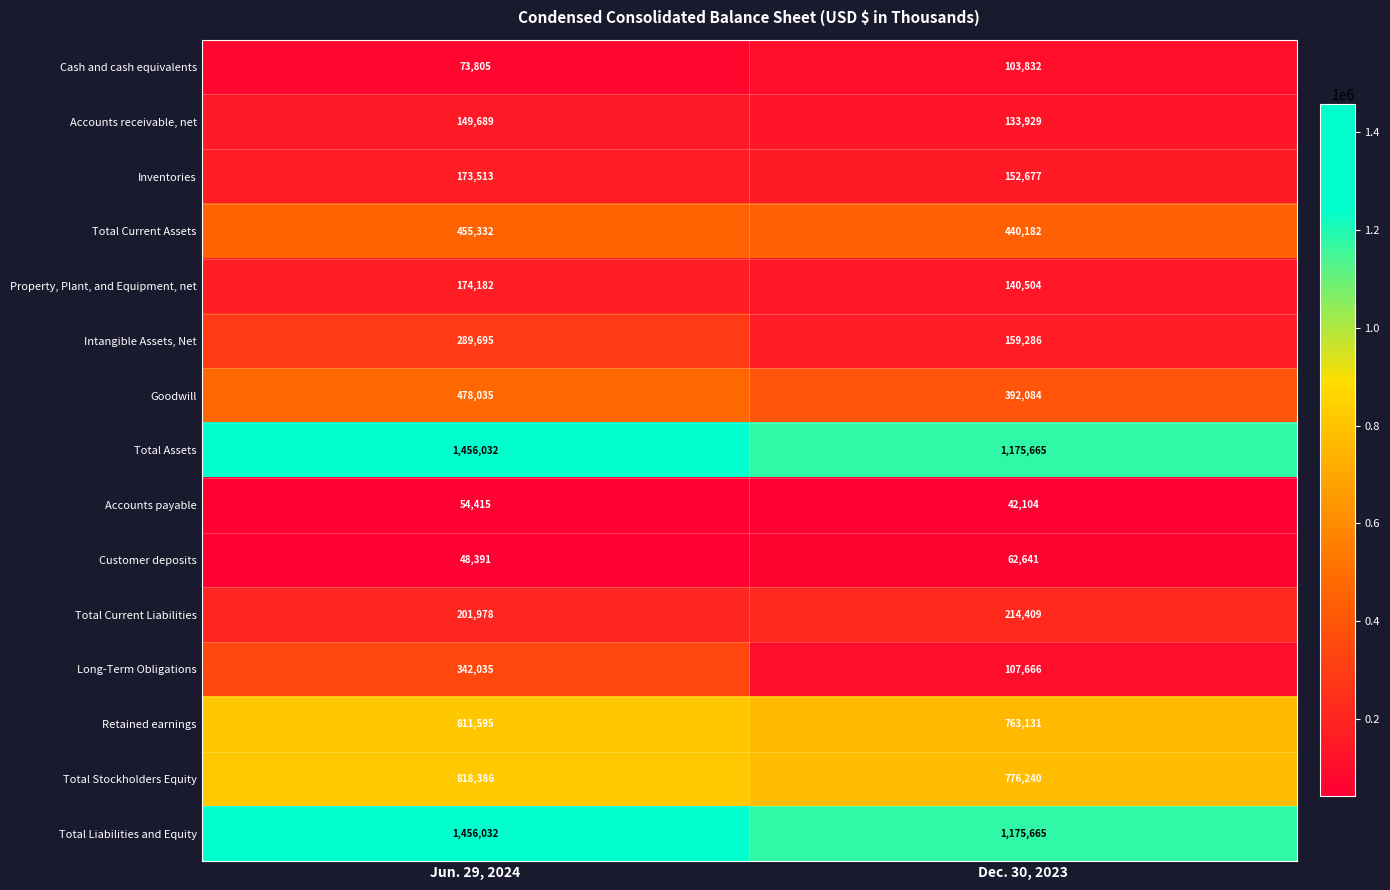

The value of Accounts receivable, net at Jun. 29, 2024 is 80384. True or false?

False